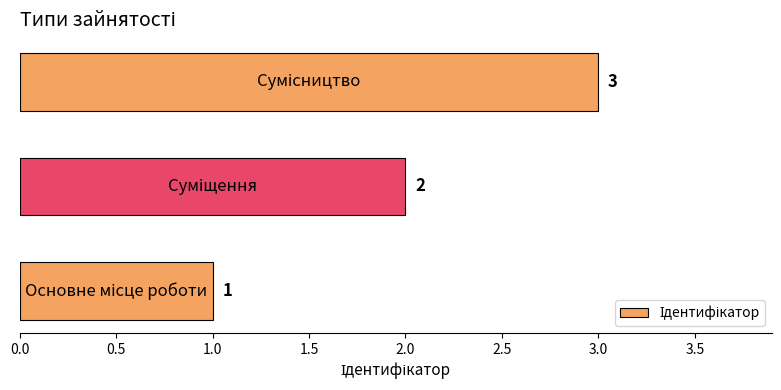

What is the greatest value displayed?

3